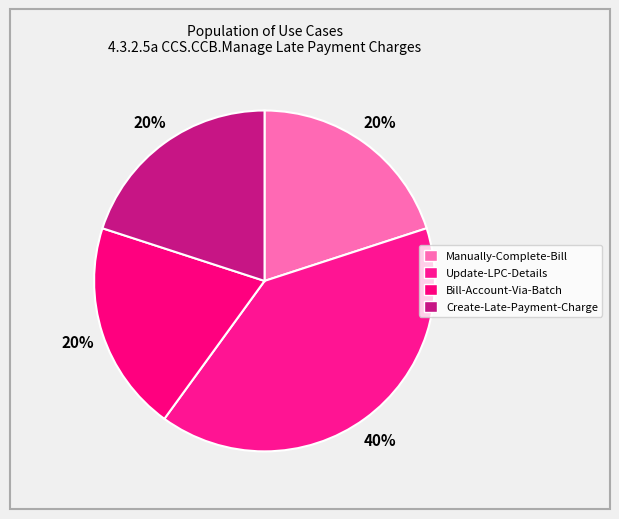

What percentage is NOT represented by Create-Late-Payment-Charge?

80.0%